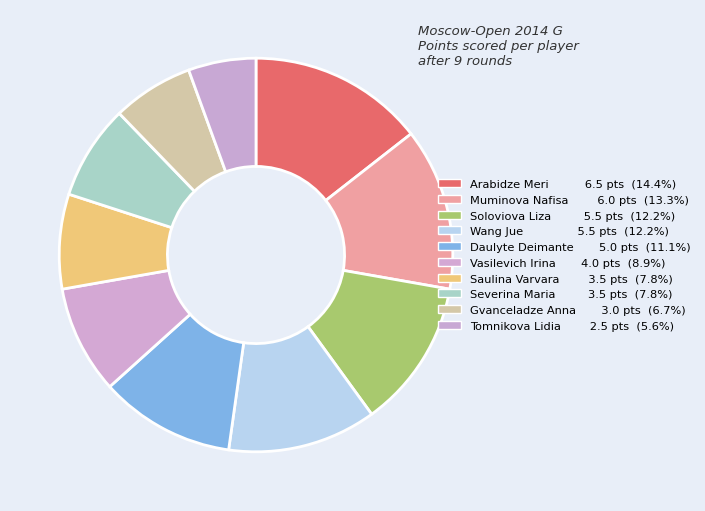

How many slices are in this pie chart?

10